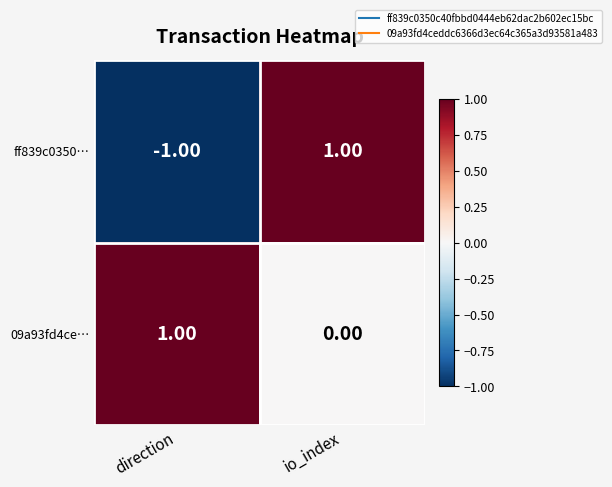

Where is ff839c0350… nearest to the value 0?

direction